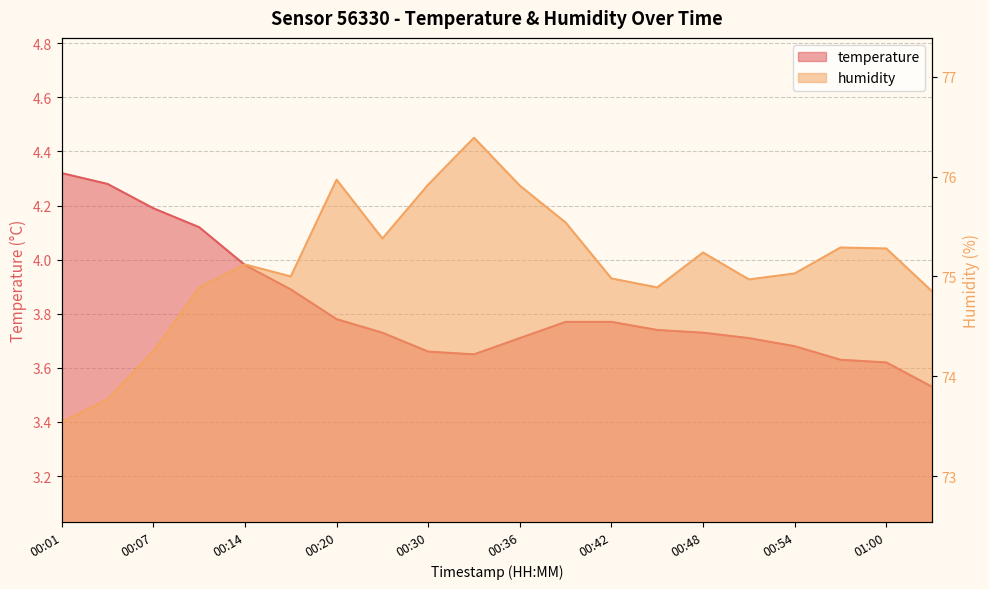

What is the value of the temperature point at the 2nd from the left?

4.3